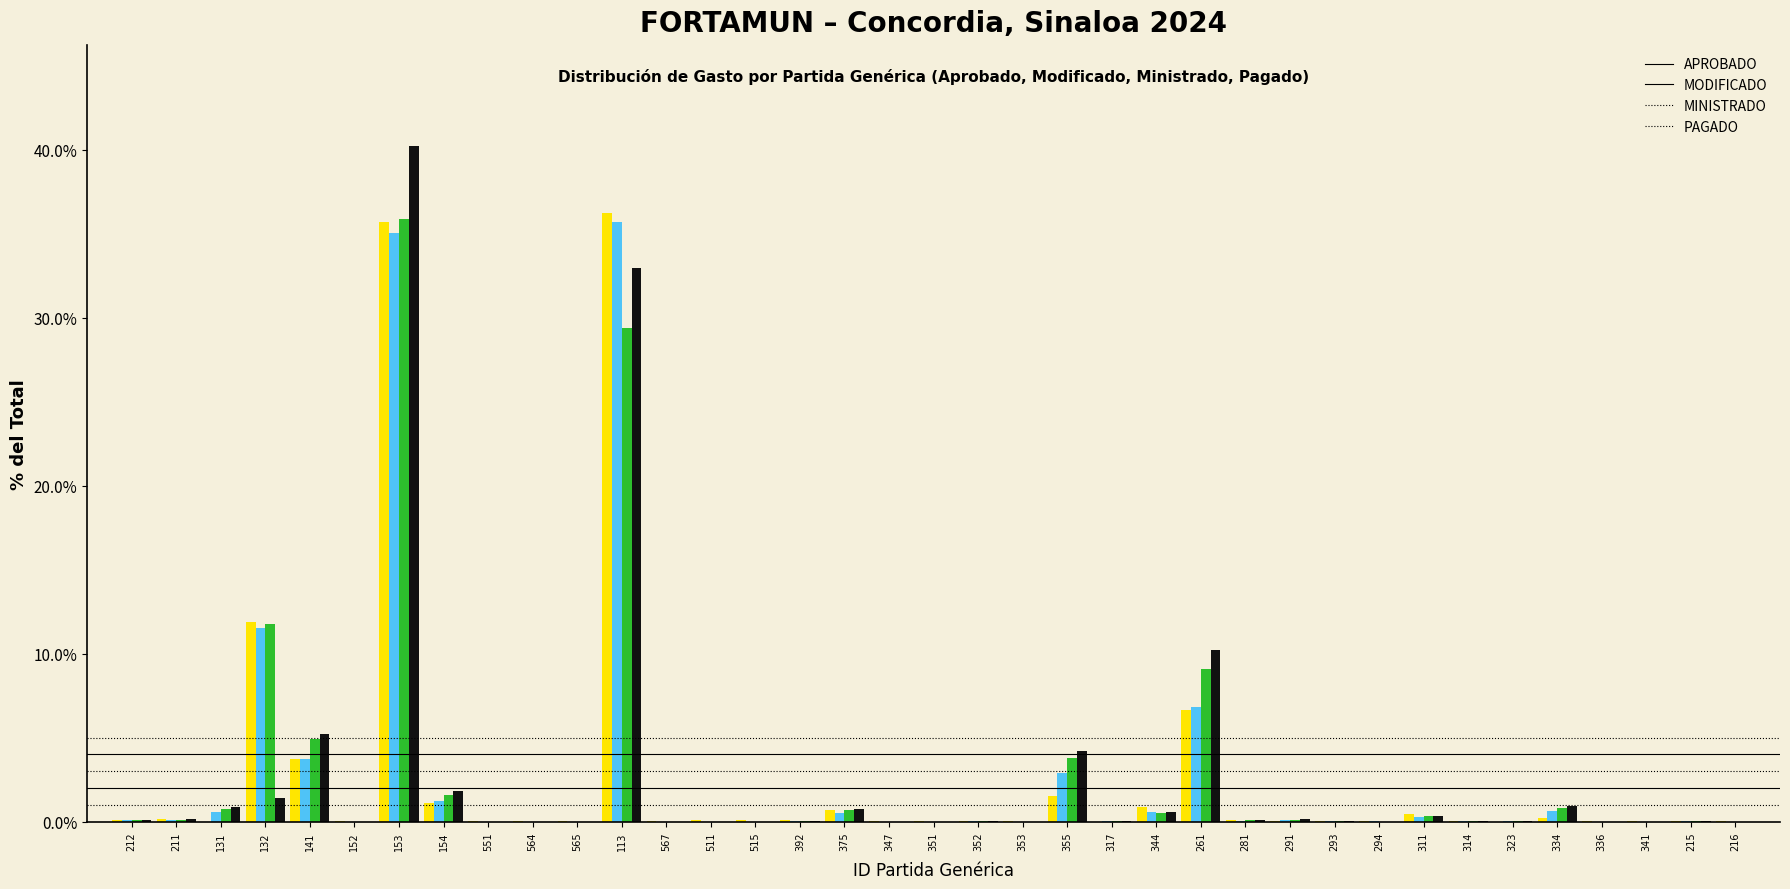

At which label does PAGADO reach its peak?

153